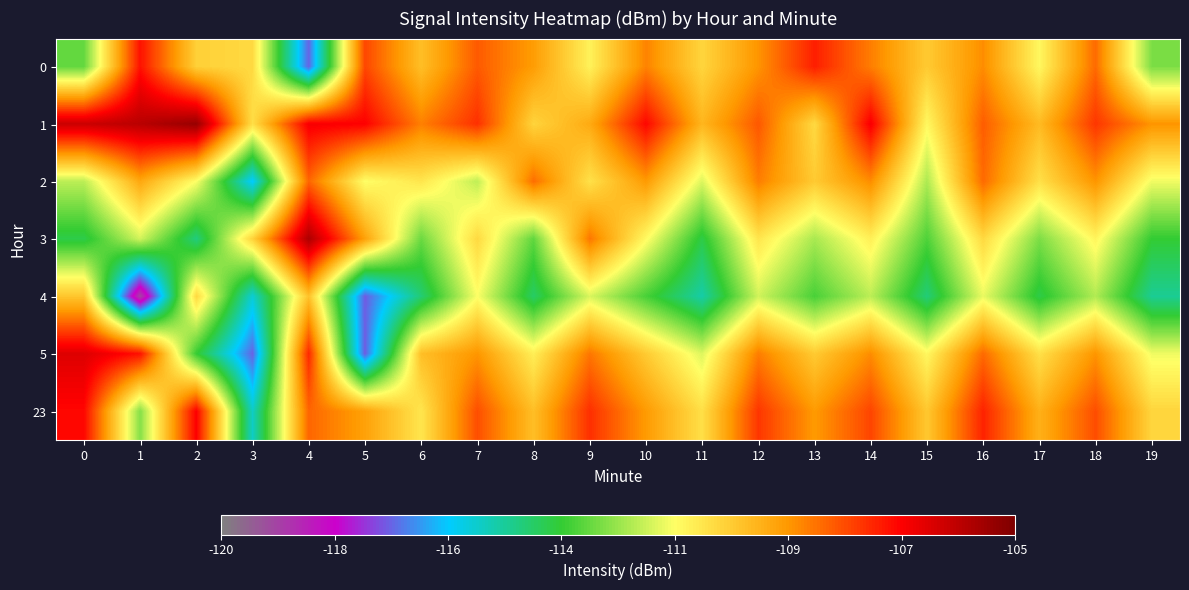

Reading right to left, what are all the values shown in this chart?

0: 19=-112.8	18=-108.6	17=-111.3	16=-109.1	15=-110.3	14=-108.9	13=-107.6	12=-109.2	11=-110.6	10=-109.0	9=-111.2	8=-109.4	7=-108.4	6=-110.1	5=-108.1	4=-116.8	3=-110.7	2=-110.5	1=-107.4	0=-113.0
1: 19=-109.2	18=-107.9	17=-110.0	16=-108.5	15=-111.3	14=-107.1	13=-110.7	12=-108.4	11=-109.9	10=-107.2	9=-109.7	8=-110.5	7=-107.8	6=-108.9	5=-107.2	4=-107.0	3=-110.8	2=-105.4	1=-106.0	0=-106.3
2: 19=-111.6	18=-109.2	17=-110.8	16=-108.6	15=-112.3	14=-109.1	13=-110.3	12=-108.9	11=-111.8	10=-109.3	9=-110.8	8=-108.7	7=-112.1	6=-110.9	5=-111.4	4=-108.6	3=-115.7	2=-111.5	1=-109.6	0=-112.1
3: 19=-113.6	18=-111.2	17=-112.8	16=-110.6	15=-113.3	14=-111.1	13=-112.3	12=-110.9	11=-113.8	10=-111.3	9=-108.8	8=-113.1	7=-110.7	6=-113.0	5=-109.5	4=-105.8	3=-110.5	2=-114.3	1=-111.9	0=-113.8
4: 19=-114.6	18=-112.2	17=-113.8	16=-111.6	15=-114.3	14=-112.1	13=-113.3	12=-111.9	11=-114.8	10=-113.3	9=-111.8	8=-114.1	7=-111.5	6=-114.2	5=-116.9	4=-110.2	3=-115.3	2=-110.6	1=-119.0	0=-110.2
5: 19=-111.6	18=-109.2	17=-110.8	16=-108.6	15=-111.3	14=-109.1	13=-110.3	12=-108.9	11=-111.8	10=-110.3	9=-108.8	8=-111.1	7=-109.3	6=-110.1	5=-116.9	4=-107.7	3=-116.8	2=-113.5	1=-107.4	0=-106.6
23: 19=-110.6	18=-108.2	17=-109.8	16=-107.6	15=-110.3	14=-108.1	13=-109.3	12=-107.9	11=-110.8	10=-109.3	9=-107.8	8=-110.1	7=-108.3	6=-110.9	5=-109.5	4=-108.6	3=-115.1	2=-107.1	1=-112.7	0=-107.2